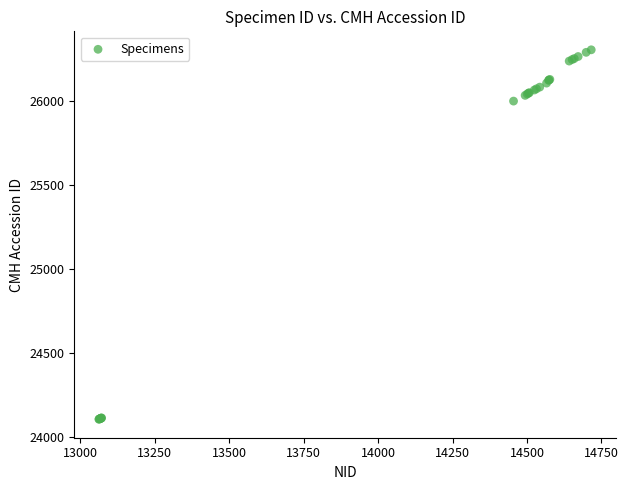

What Y value in the scatter plot is closest to 25204?

25998